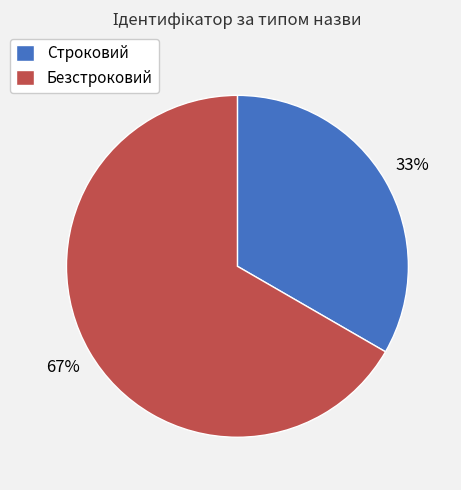

The Безстроковий slice represents 56% of the pie. True or false?

False